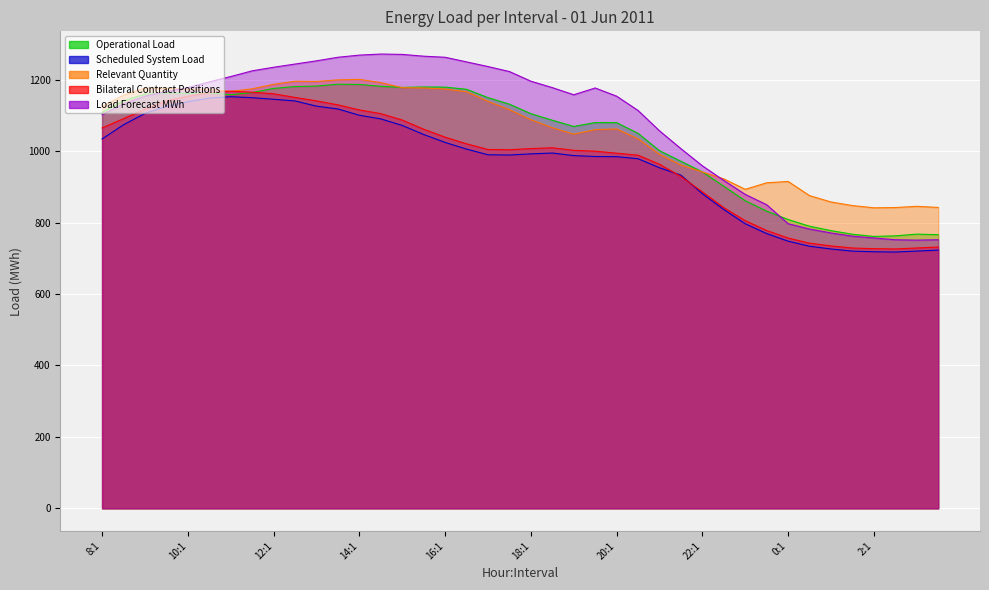

At which category does Relevant Quantity reach its first local valley?

10:1